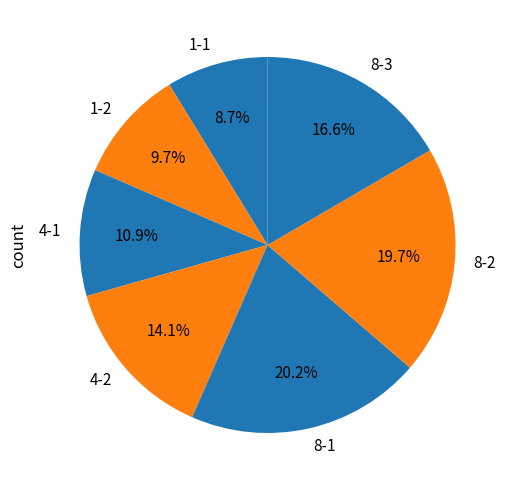

What is the smallest slice in the pie chart?

1-1